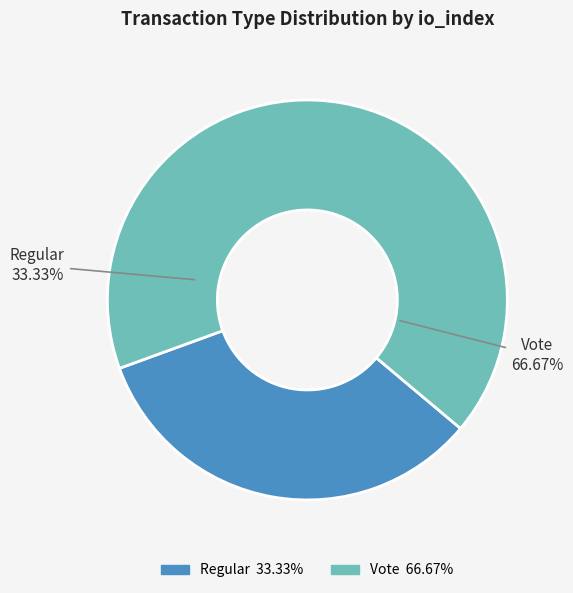

Is it true that Vote is 60% of the pie?

False